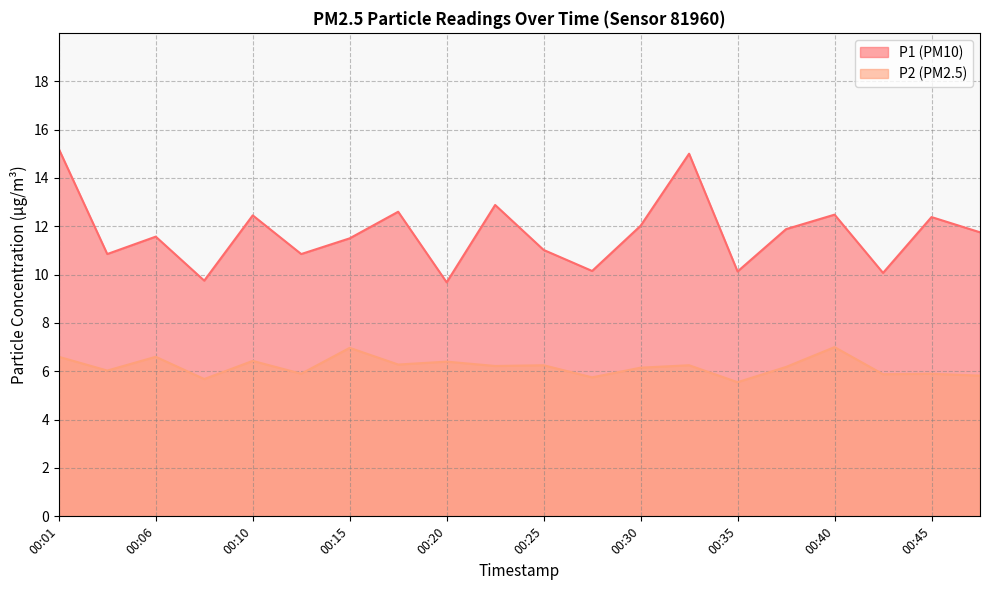

Count the number of data series in this chart.

2